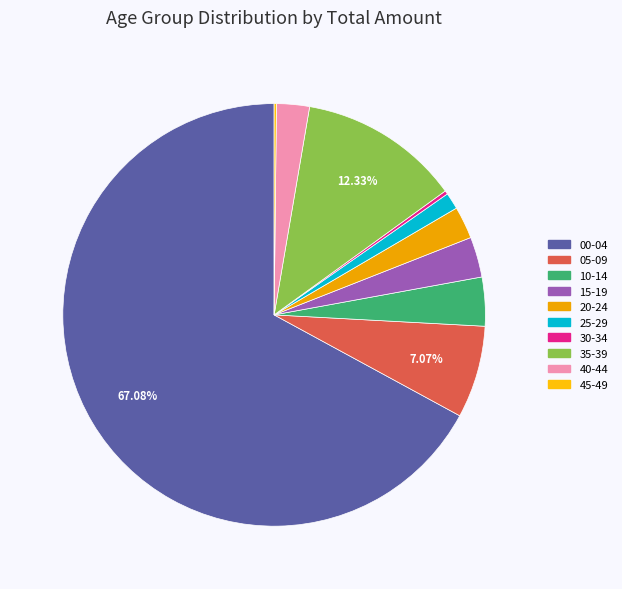

Is the sum of 40-44 and 35-39 greater than half?

No